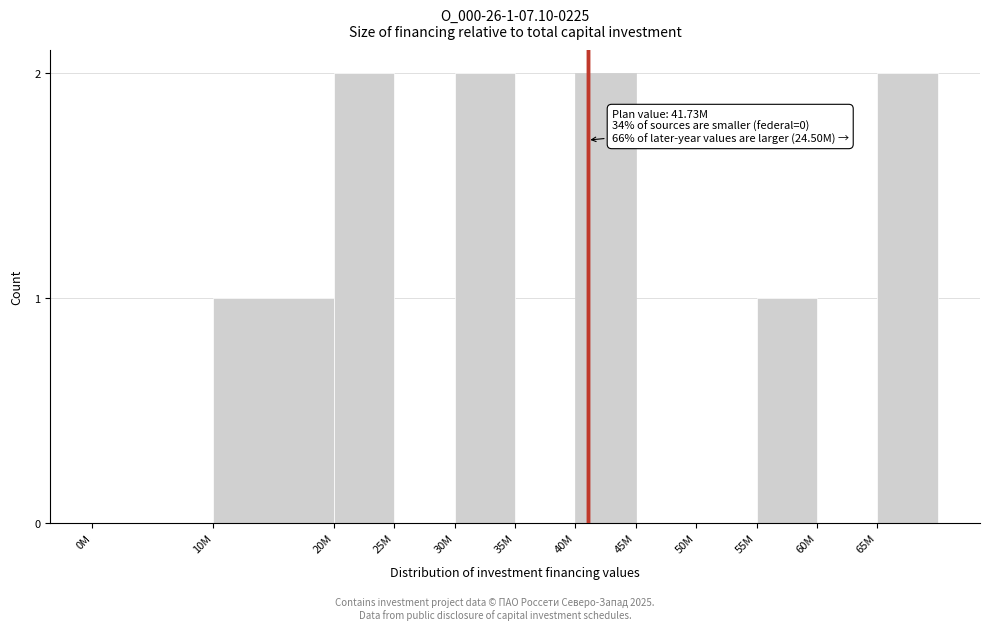

Reading right to left, transcribe all the data shown in this chart.

65M=2	60M=0	55M=1	50M=0	45M=0	40M=2	35M=0	30M=2	25M=0	20M=2	10M=1	0M=0